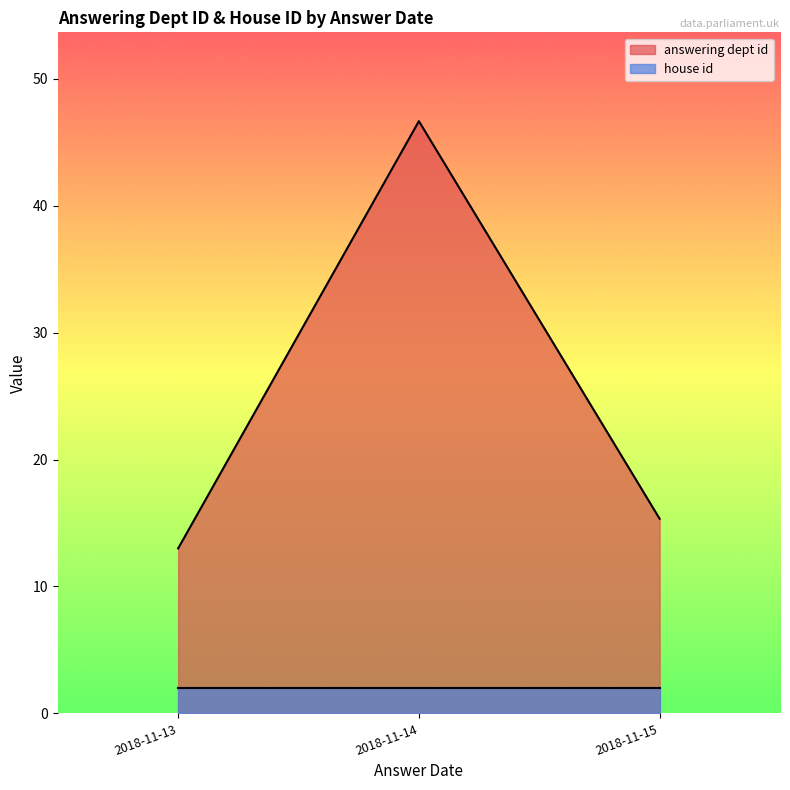

Rank the series at 2018-11-14 from lowest to highest value.

house id, answering dept id